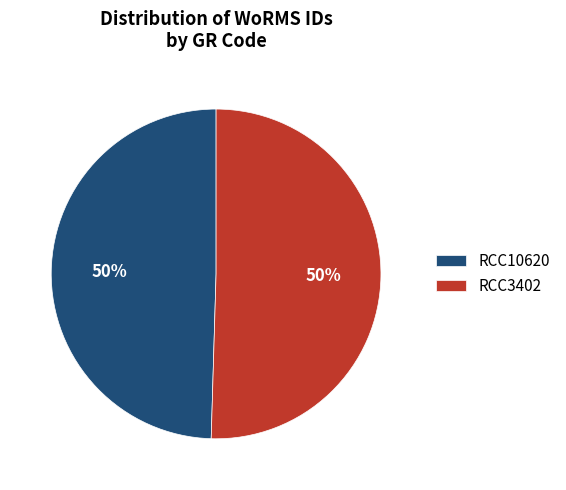

To the nearest percent, what portion does RCC10620 represent?

50%